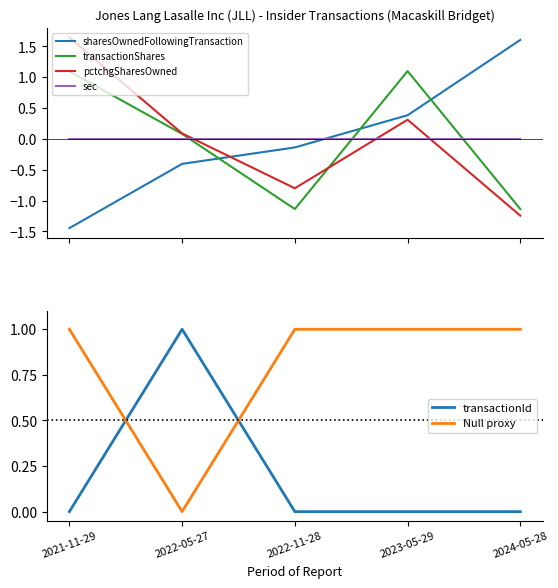

At which category is the sum across all series the highest?

2023-05-29